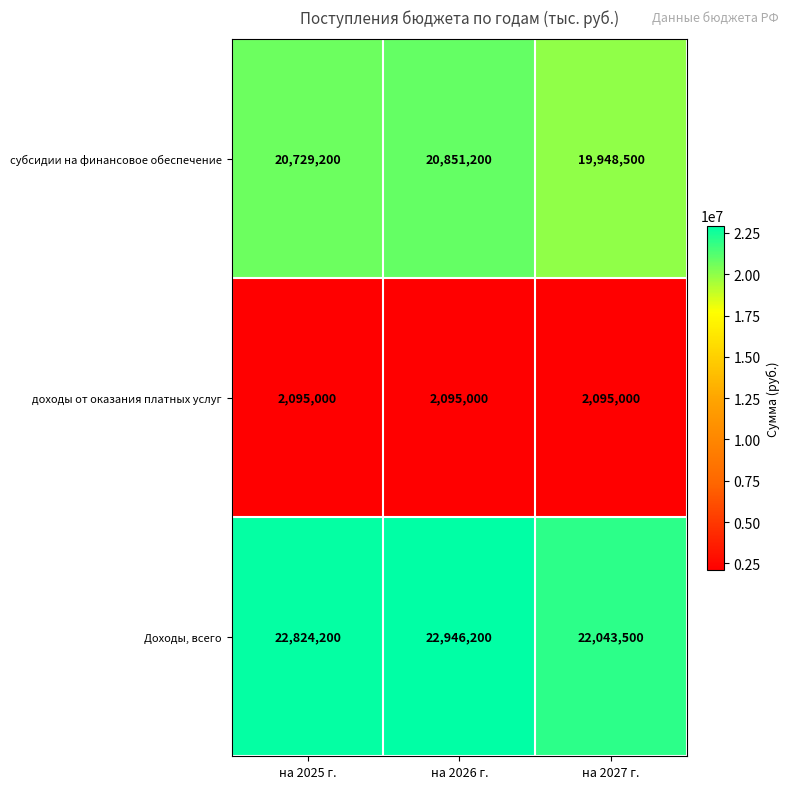

Reading left to right, transcribe all the data shown in this chart.

субсидии на финансовое обеспечение: на 2025 г.=20729200	на 2026 г.=20851200	на 2027 г.=19948500
доходы от оказания платных услуг: на 2025 г.=2095000	на 2026 г.=2095000	на 2027 г.=2095000
Доходы, всего: на 2025 г.=22824200	на 2026 г.=22946200	на 2027 г.=22043500